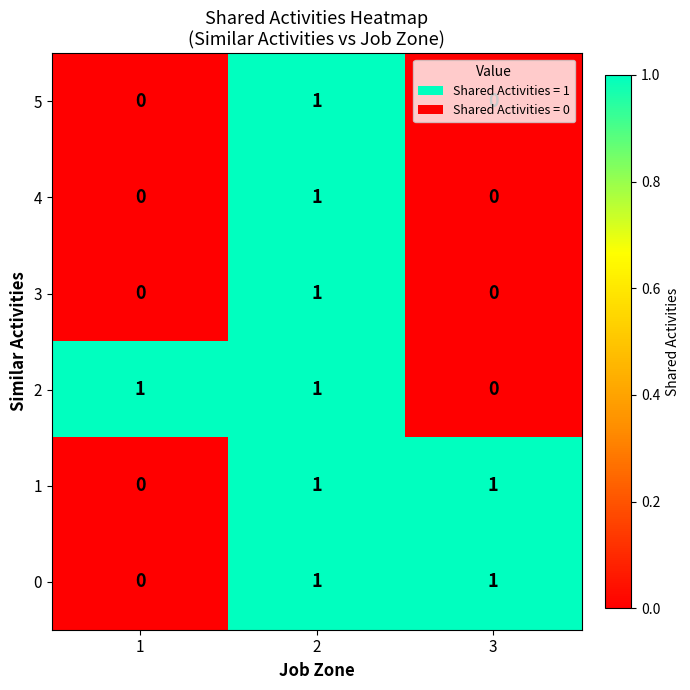

Is it true that 5 equals 1 at 1?

False